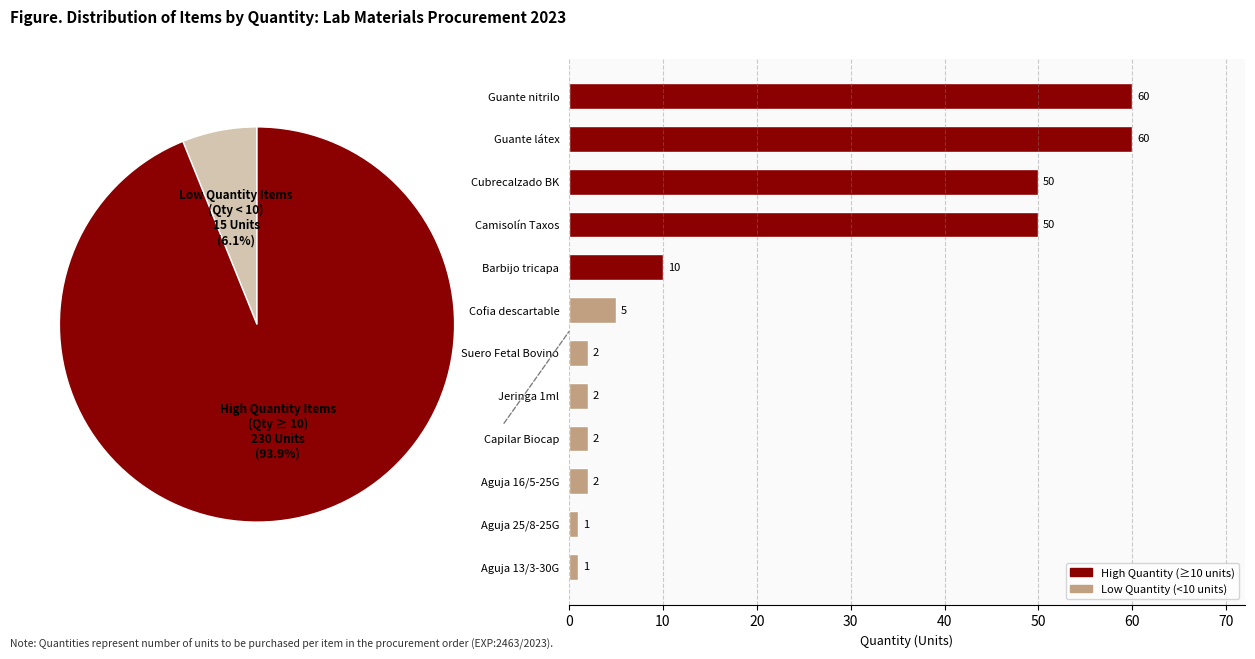

Does Aguja 16/5-25G account for over 50% of the chart?

No